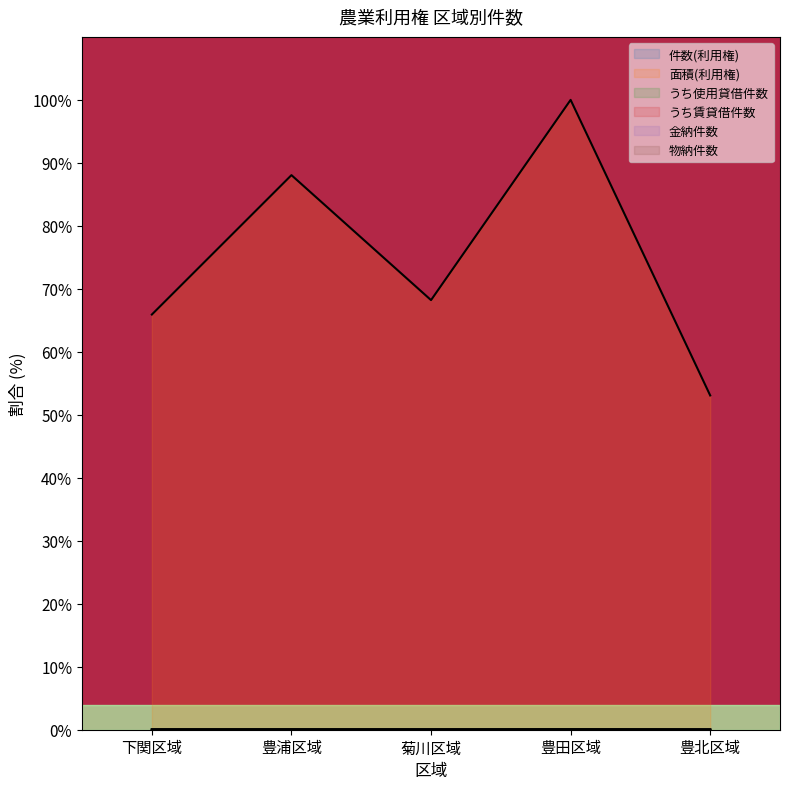

Is it true that 件数(利用権) equals 0.0 at 豊北区域?

False